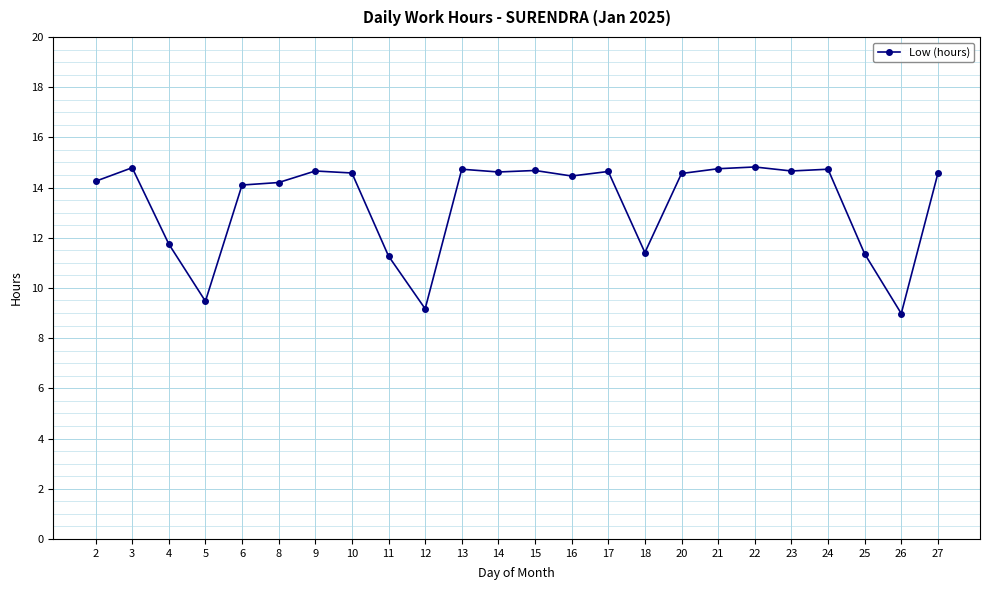

How many lines are shown in the chart?

1